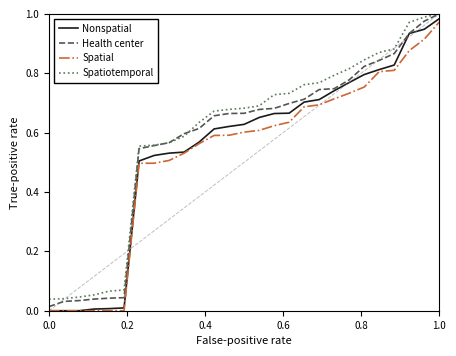

True or false: Spatiotemporal and Spatial intersect in this chart.

False